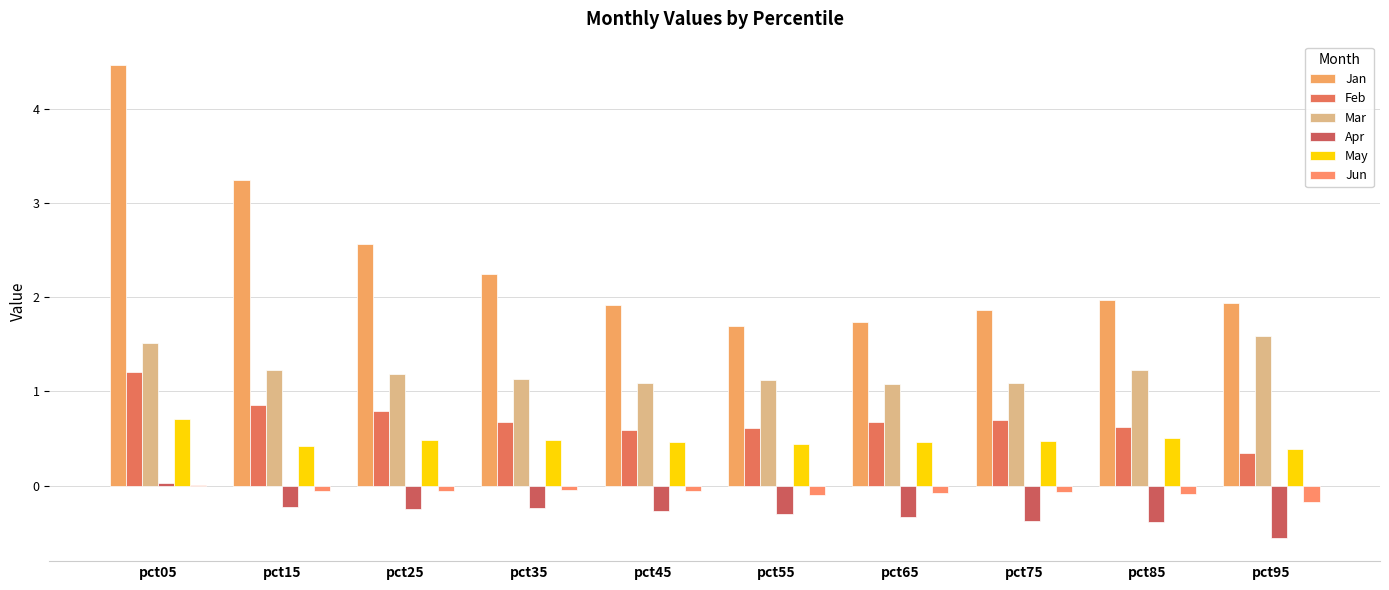

What is the difference between the highest and lowest values at pct65?

2.1